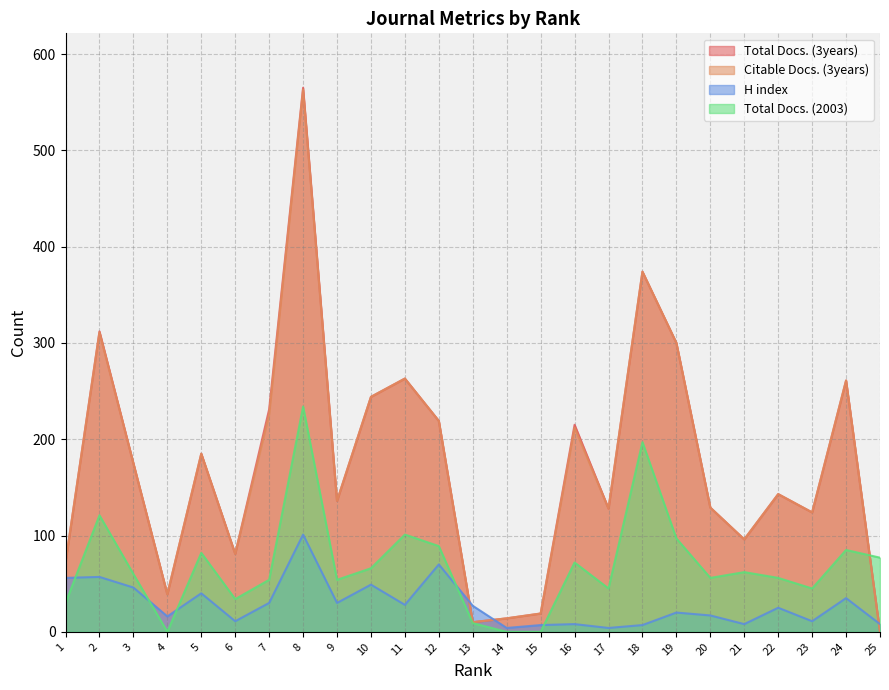

Between 1 and 11, which series saw the biggest shift?

Total Docs. (3years)